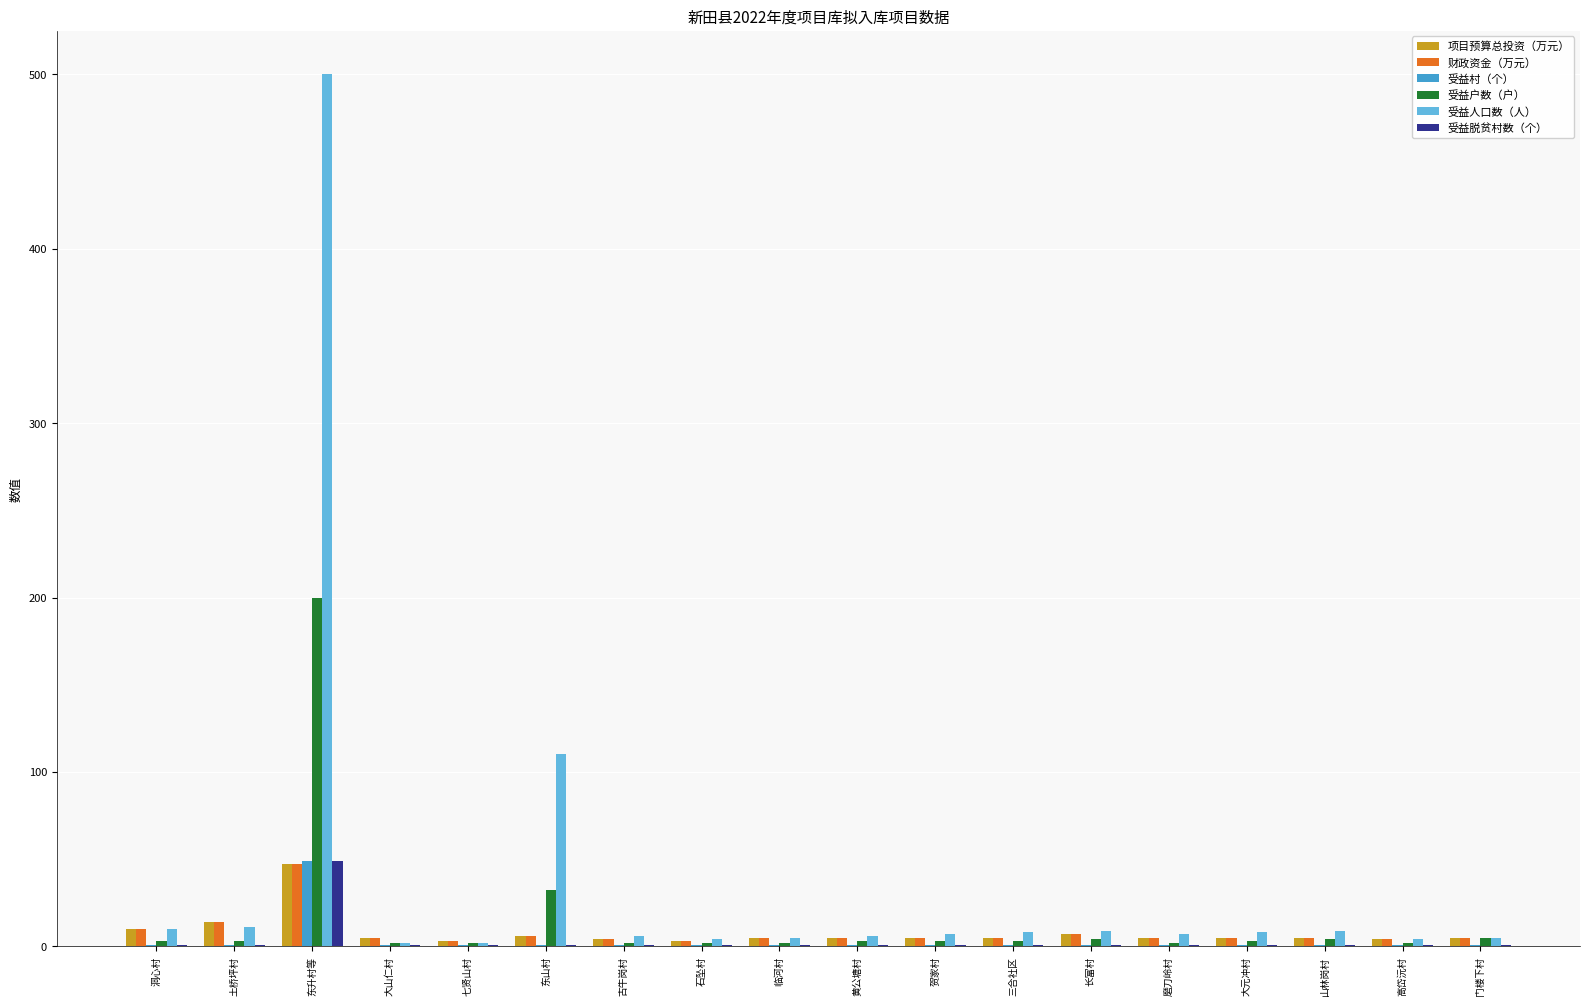

Is it true that 受益村（个） equals 49.0 at 东升村等?

True